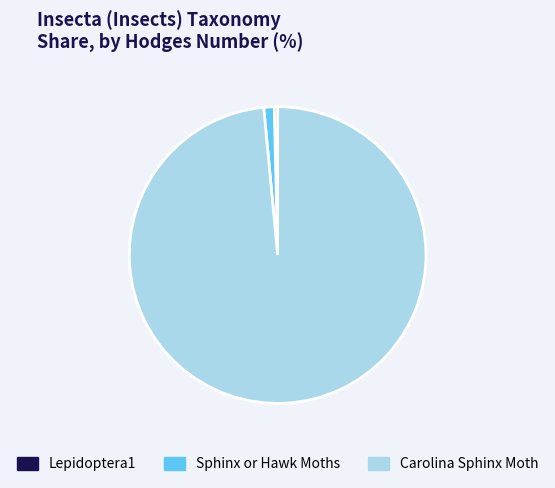

Which category accounts for the majority?

Carolina Sphinx Moth